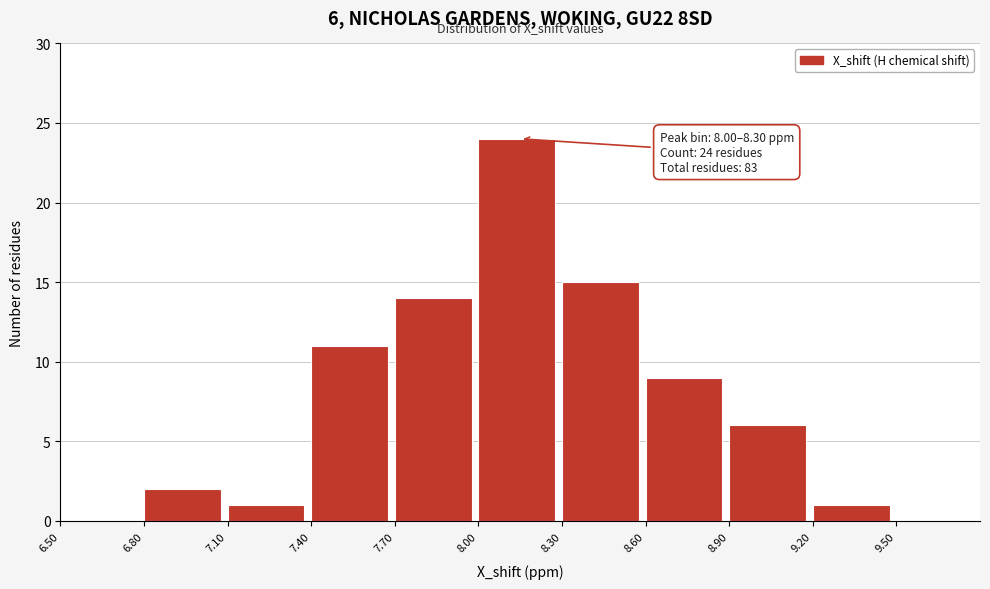

Which range on the x-axis has the tallest bar?

8.0 to 8.3